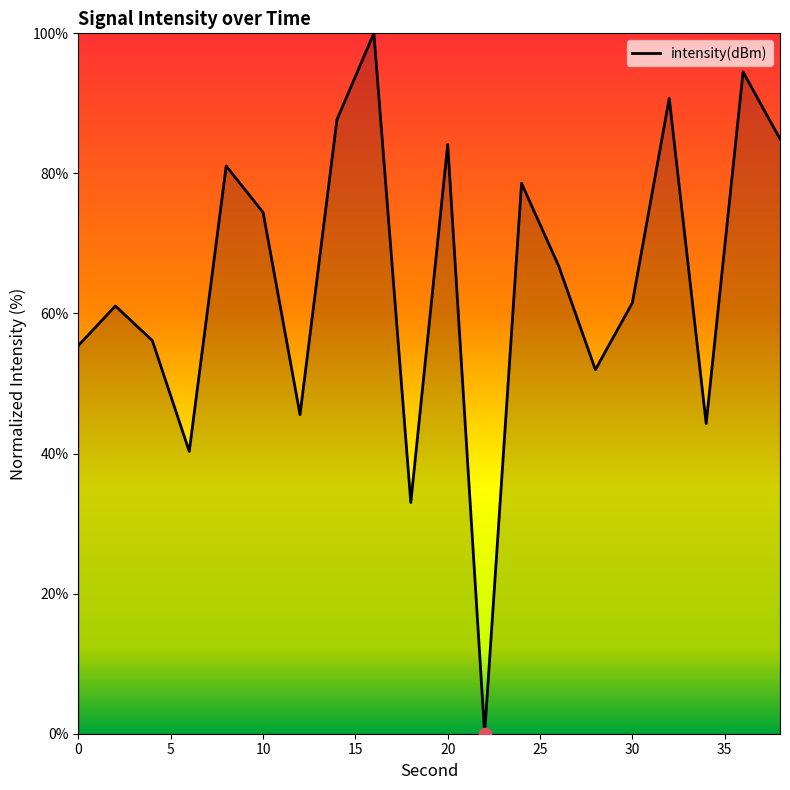

What is the difference between the maximum and minimum values?

100.0